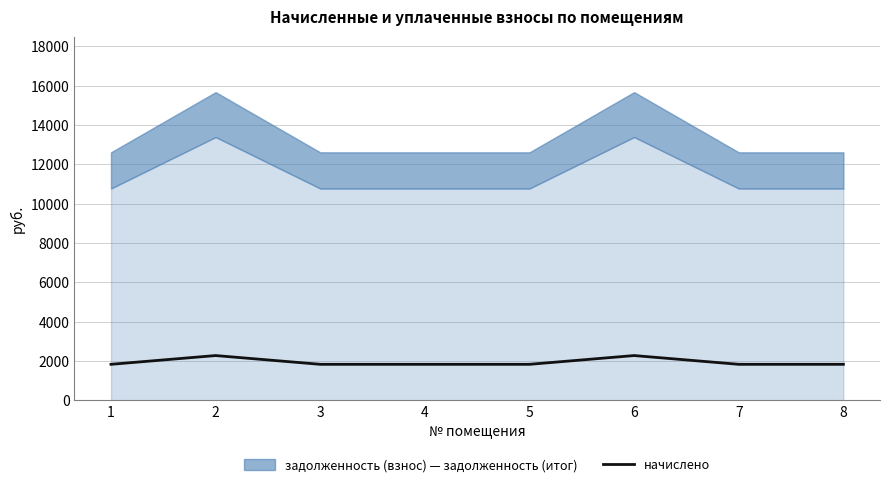

At which category does the data reach its first local peak?

2